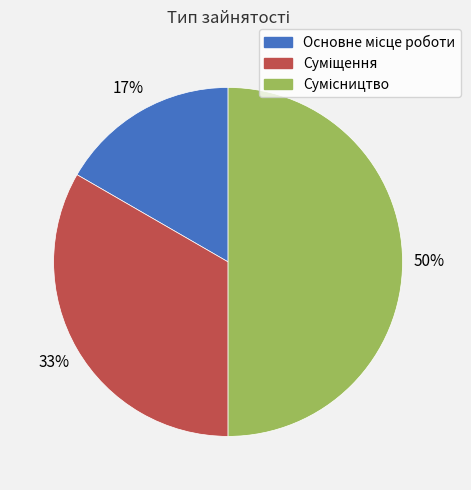

To the nearest percent, what is the average slice percentage?

33%